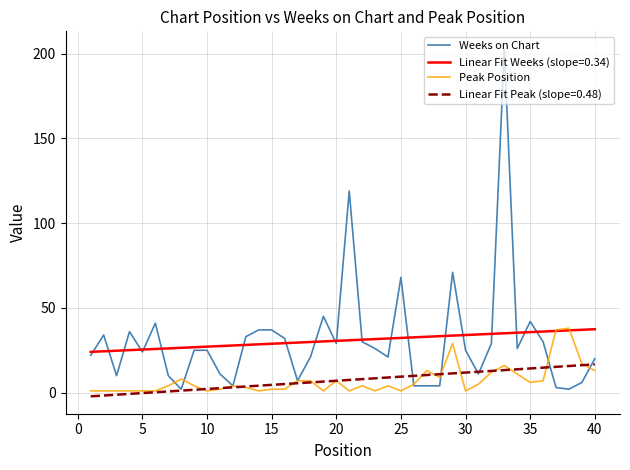

Which series has the widest spread of values?

Weeks on Chart